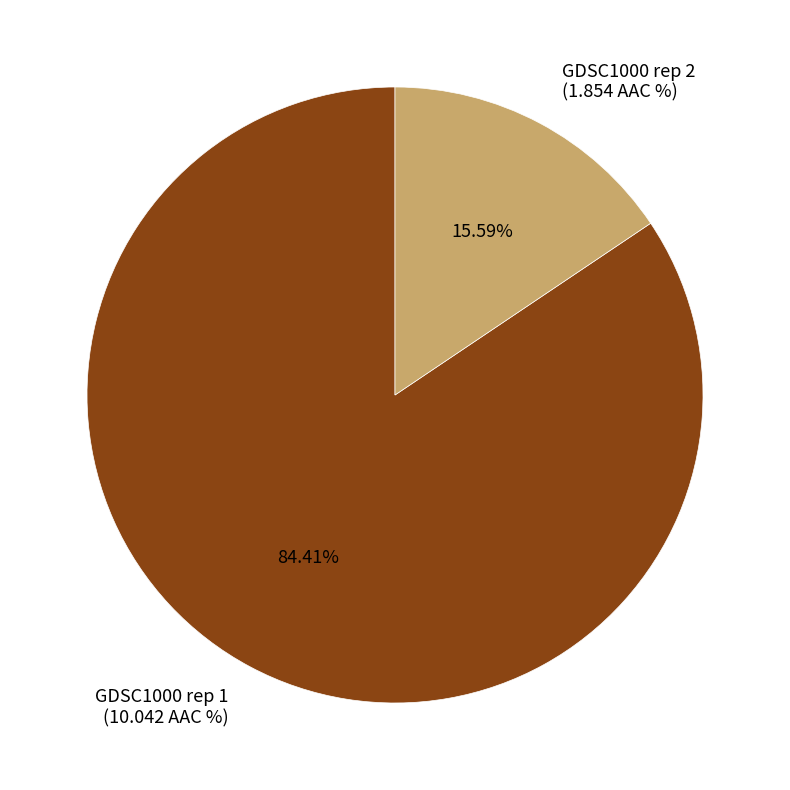

Which slice is the largest?

GDSC1000 rep 1